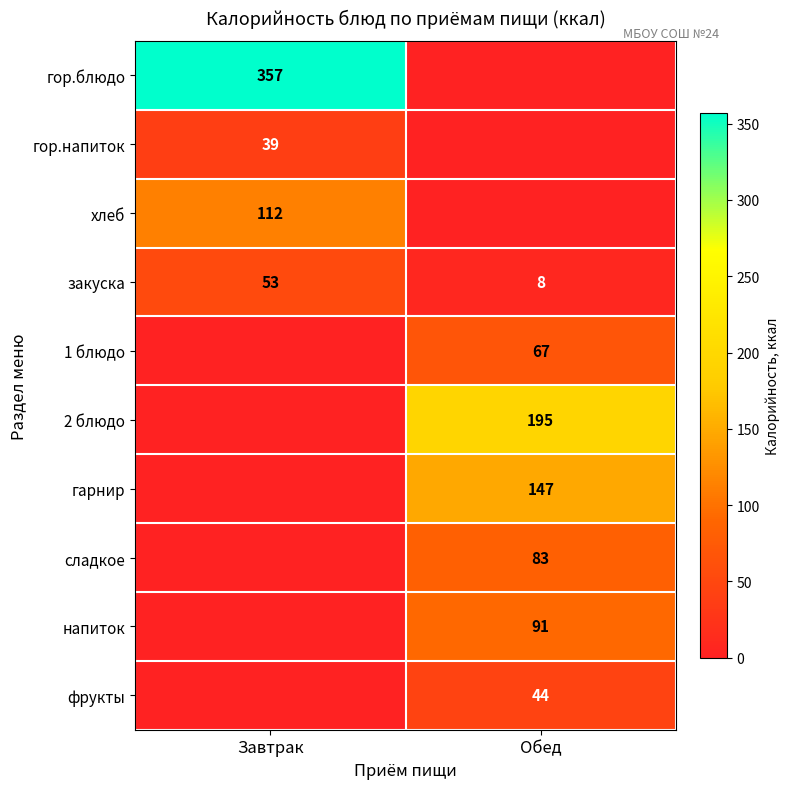

How many data points does each series have?

2